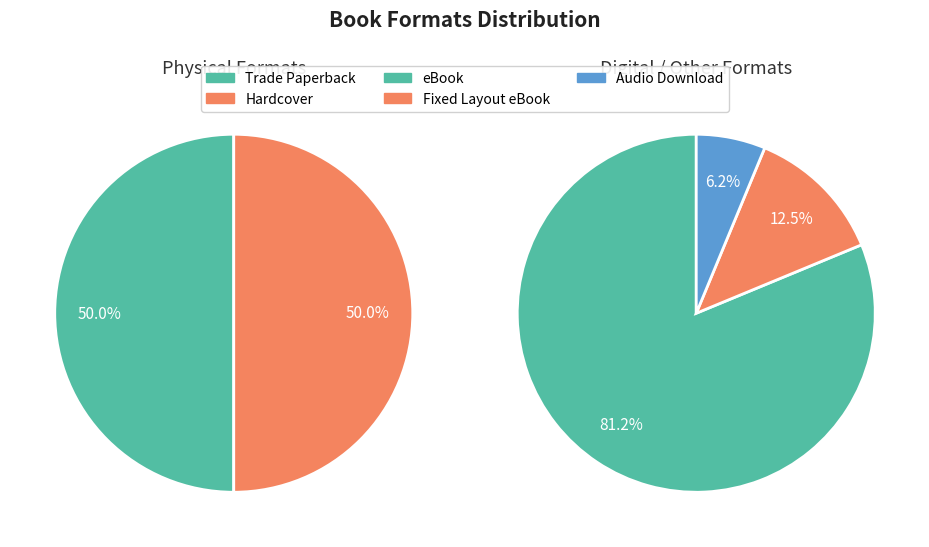

True or false: eBook accounts for 35% of the total.

False